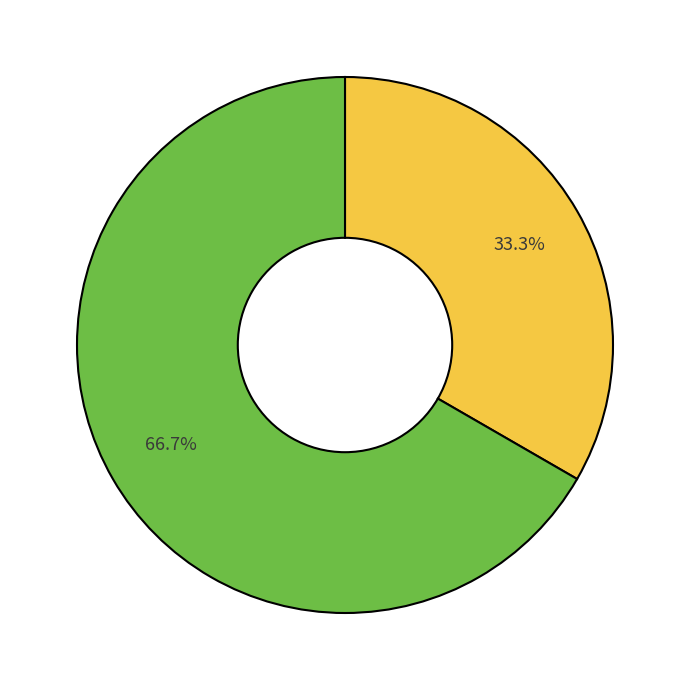

Is there a majority slice in this chart?

Yes